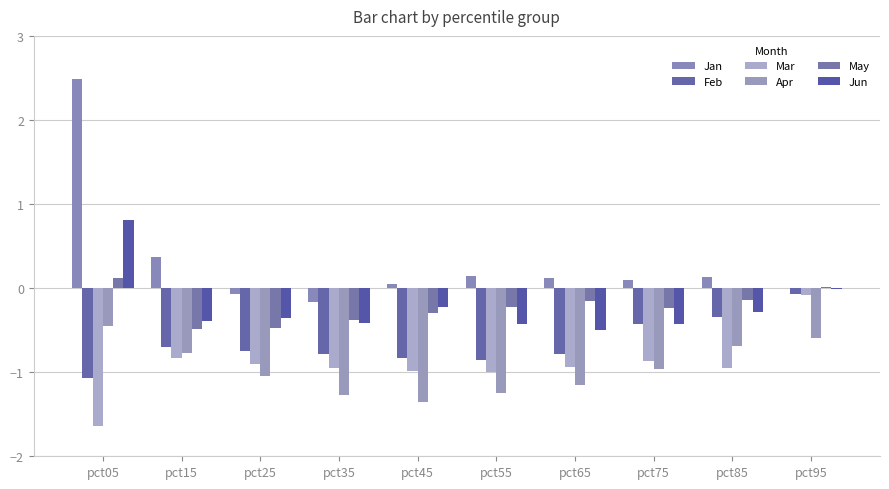

Reading left to right, list all the values displayed in this chart.

Jan: 2.5	0.4	-0.1	-0.2	0.0	0.1	0.1	0.1	0.1	0.0
Feb: -1.1	-0.7	-0.7	-0.8	-0.8	-0.9	-0.8	-0.4	-0.3	-0.1
Mar: -1.6	-0.8	-0.9	-1.0	-1.0	-1.0	-0.9	-0.9	-1.0	-0.1
Apr: -0.5	-0.8	-1.1	-1.3	-1.4	-1.3	-1.2	-1.0	-0.7	-0.6
May: 0.1	-0.5	-0.5	-0.4	-0.3	-0.2	-0.2	-0.2	-0.1	0.0
Jun: 0.8	-0.4	-0.4	-0.4	-0.2	-0.4	-0.5	-0.4	-0.3	-0.0